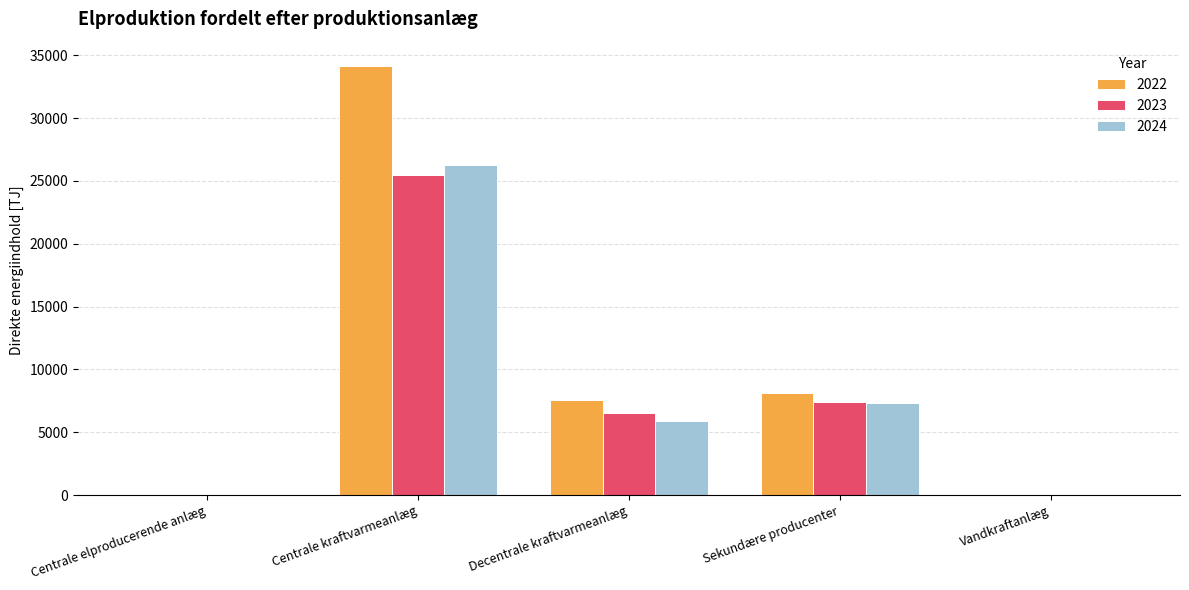

Where does the 2022 series first go above 7550?

Centrale kraftvarmeanlæg